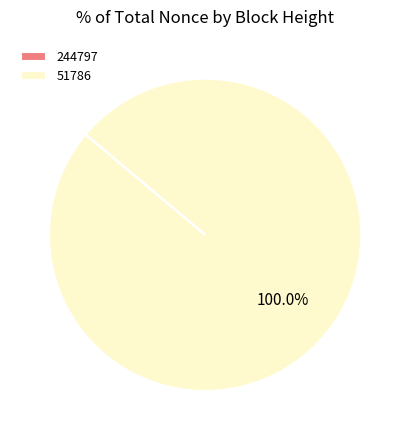

Which category has the biggest portion of the pie?

51786